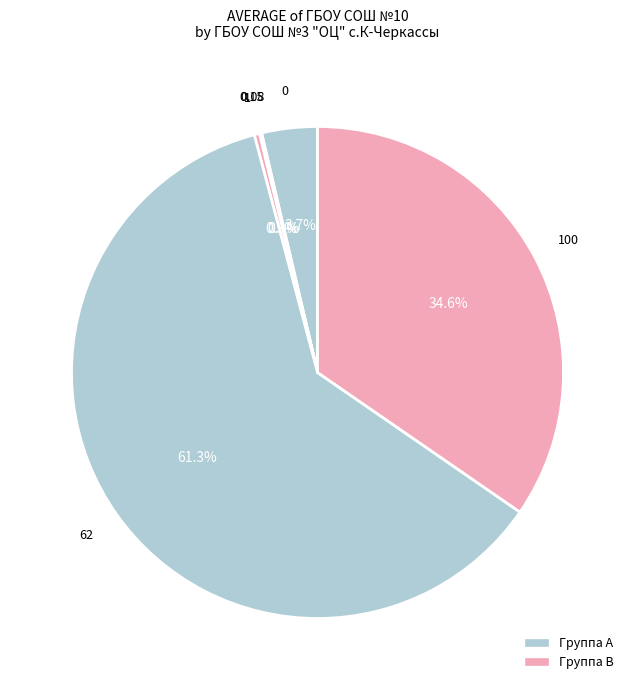

To the nearest percent, what is the difference between the largest and smallest slice percentages?

61%